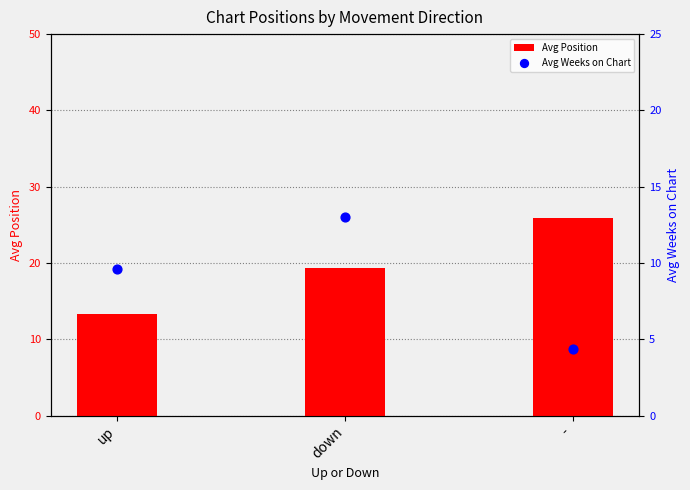

Which series contains the lowest Y value?

Avg Weeks on Chart